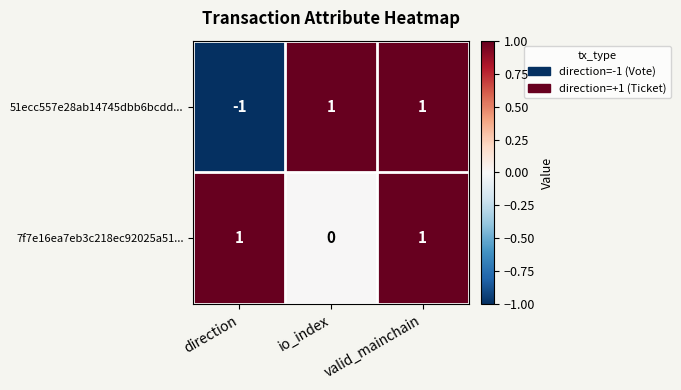

At how many categories does at least one series exceed 0?

3